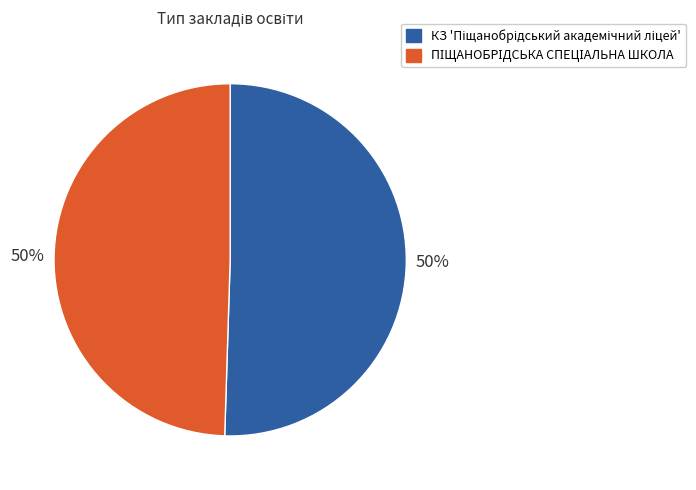

To the nearest percent, what is the average slice percentage?

50%